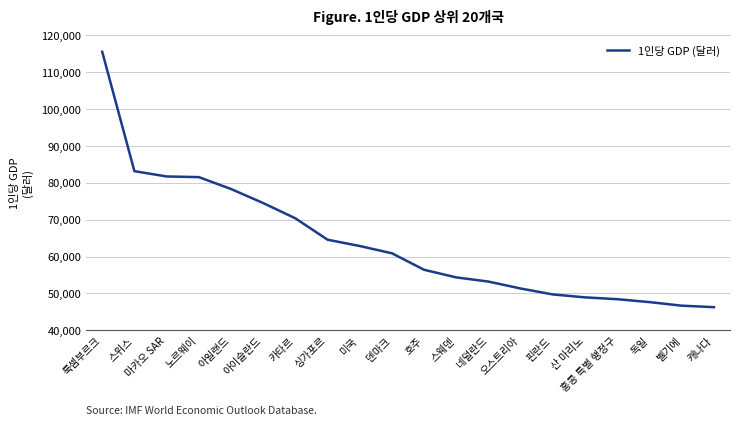

The value at 아이슬란드 is 21259. True or false?

False